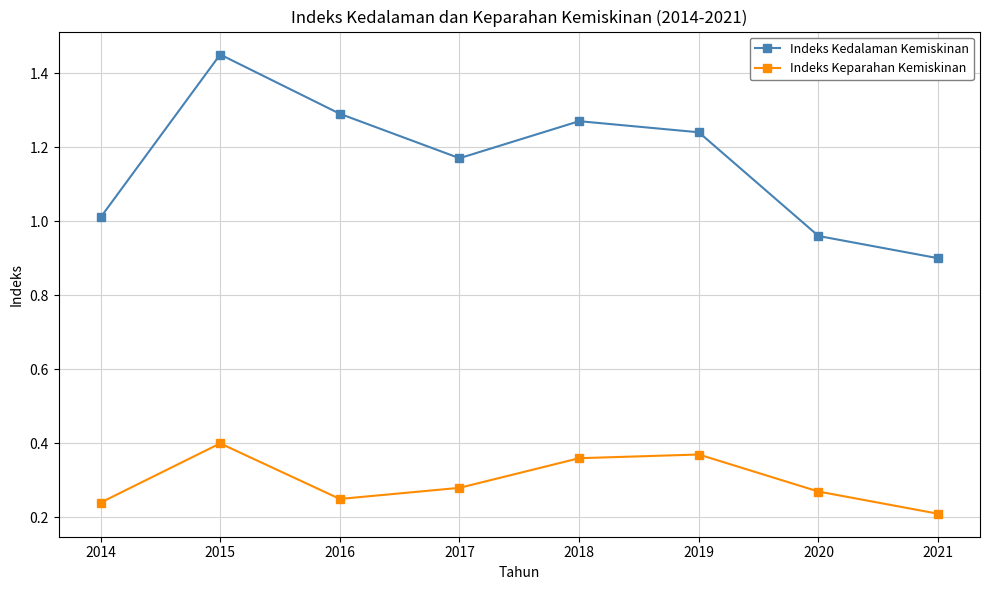

True or false: Indeks Keparahan Kemiskinan and Indeks Kedalaman Kemiskinan cross at least once.

False